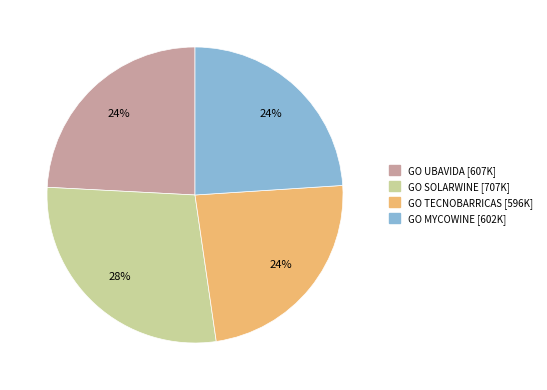

Count the number of slices in the pie.

4